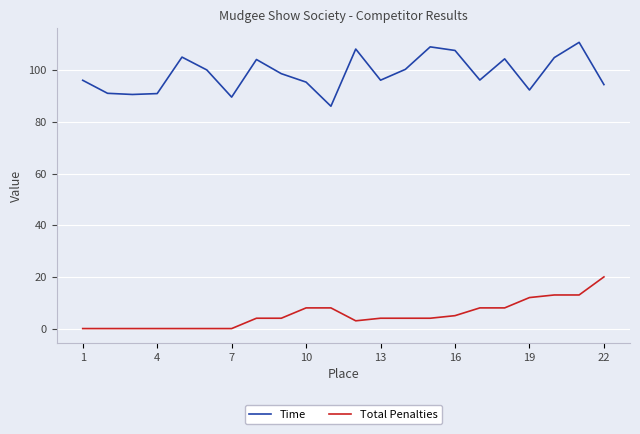

What are all the series names shown in the legend?

Time, Total Penalties